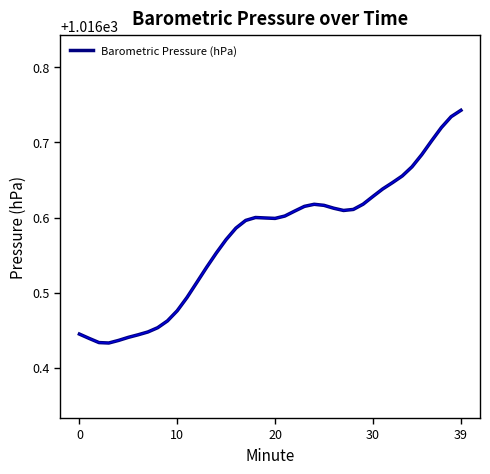

What is the difference between the maximum and minimum values?

0.3